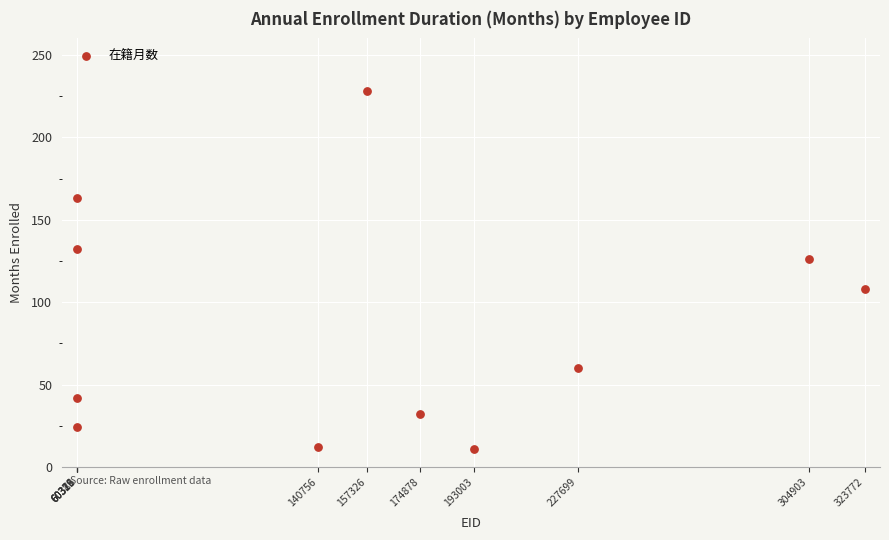

What is the range of Y values (max minus min)?

217